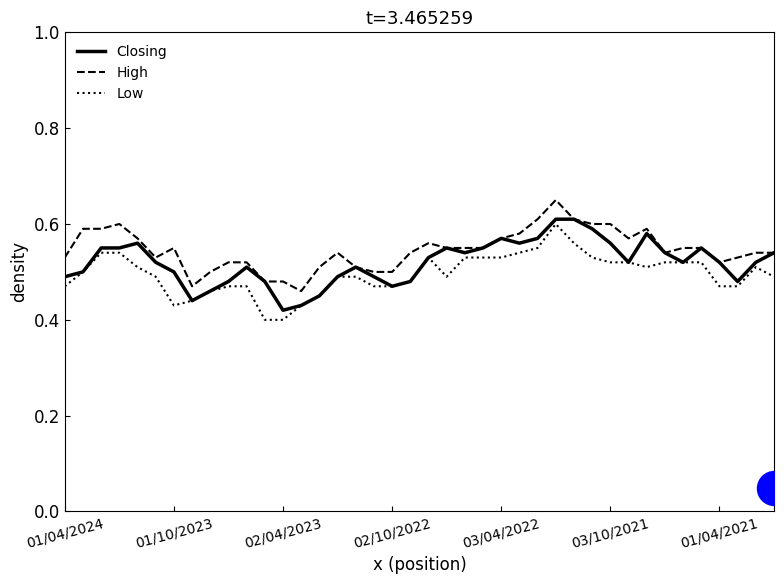

Which series has the largest total across all categories?

High